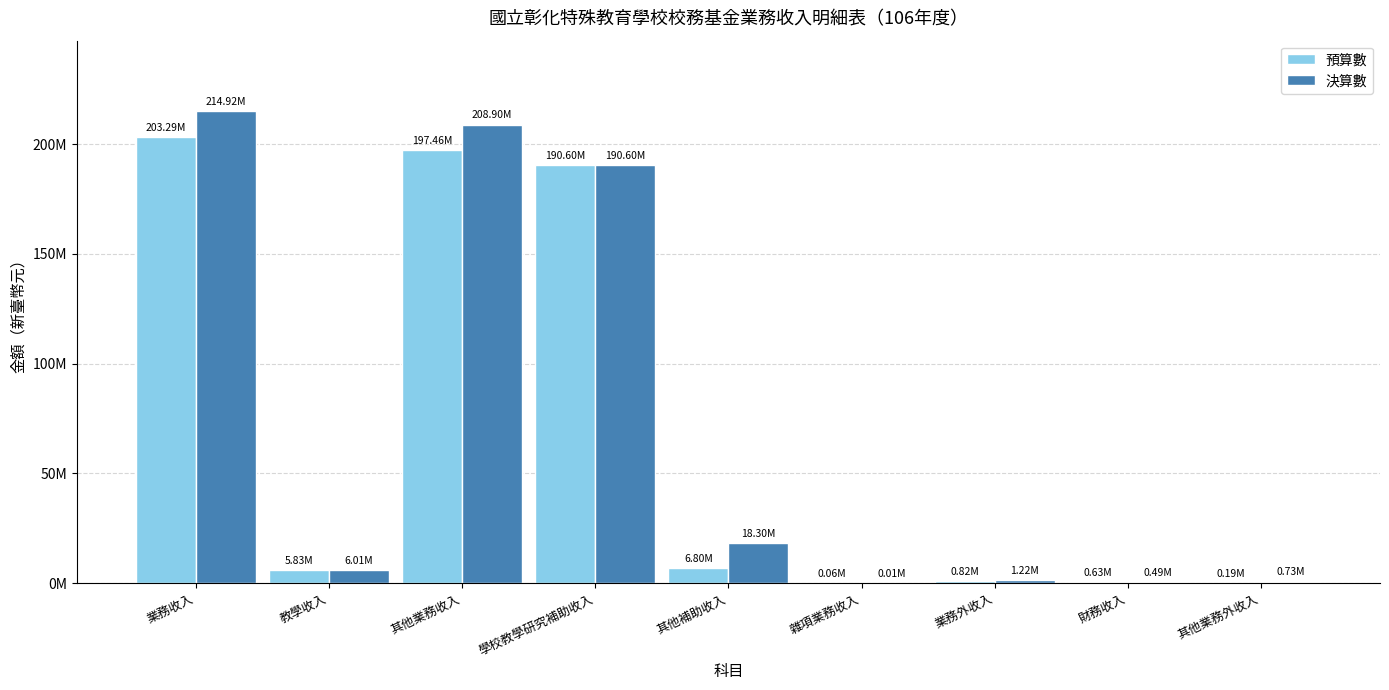

Reading left to right, what are all the values shown in this chart?

預算數: 業務收入=203286000	教學收入=5825000	其他業務收入=197461000	學校教學研究補助收入=190597000	其他補助收入=6803000	雜項業務收入=61000	業務外收入=821000	財務收入=627000	其他業務外收入=194000
決算數: 業務收入=214917203	教學收入=6014000	其他業務收入=208903203	學校教學研究補助收入=190597000	其他補助收入=18297203	雜項業務收入=9000	業務外收入=1219581	財務收入=491169	其他業務外收入=728412